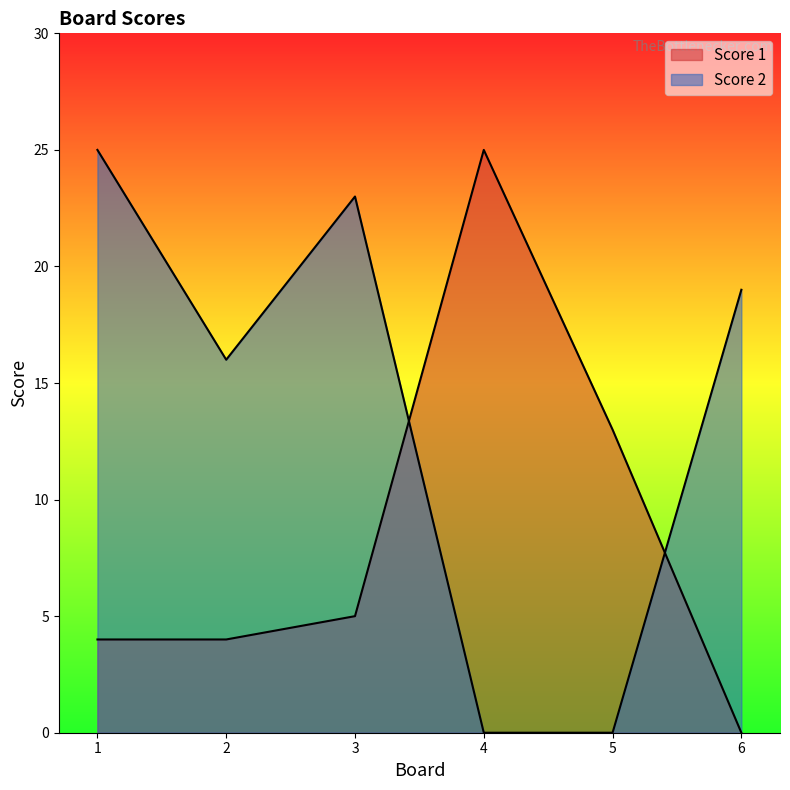

Which series changed the most between 1 and 3?

Score 2